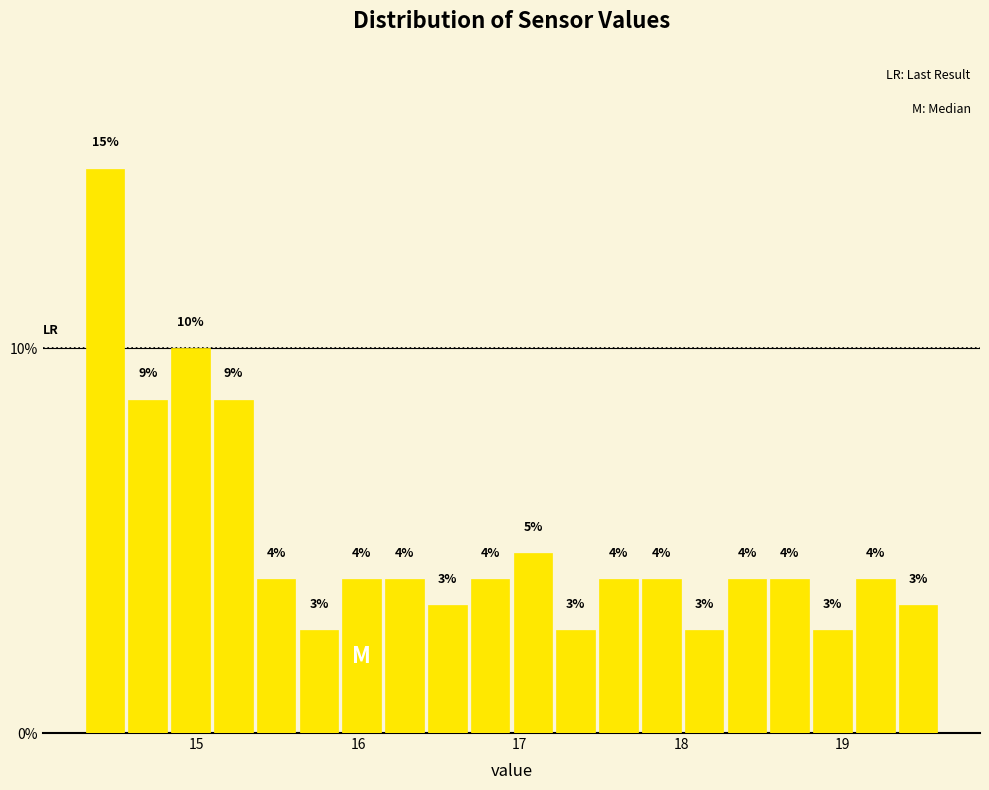

Read against the x-axis, roughly where is the centre of the tallest bar?

14.4